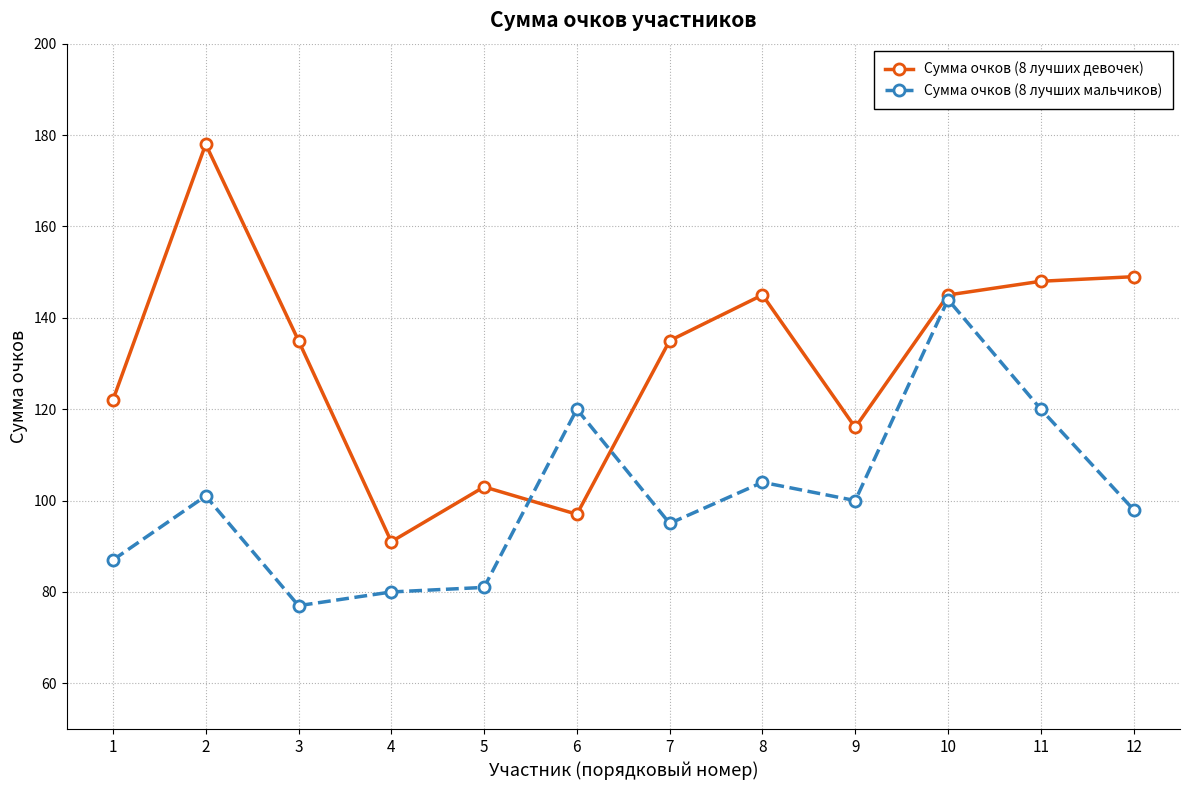

True or false: Сумма очков (8 лучших девочек) and Сумма очков (8 лучших мальчиков) intersect in this chart.

True